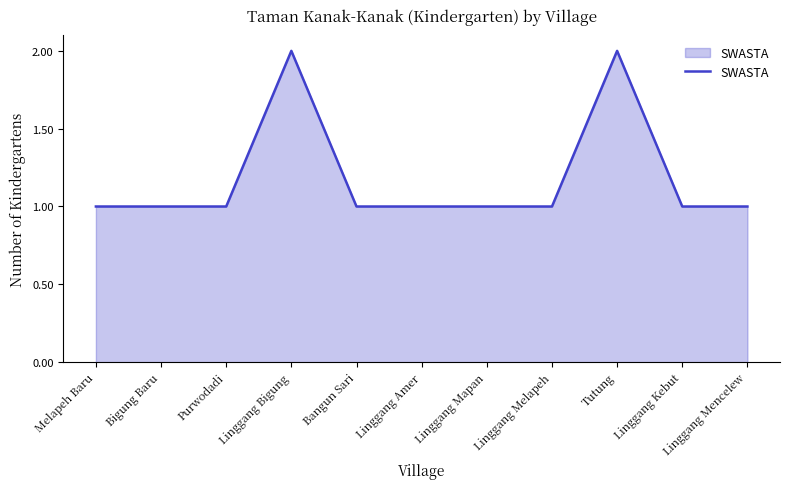

Approximately how many times larger is the value at Linggang Mapan compared to Bangun Sari?

1.0